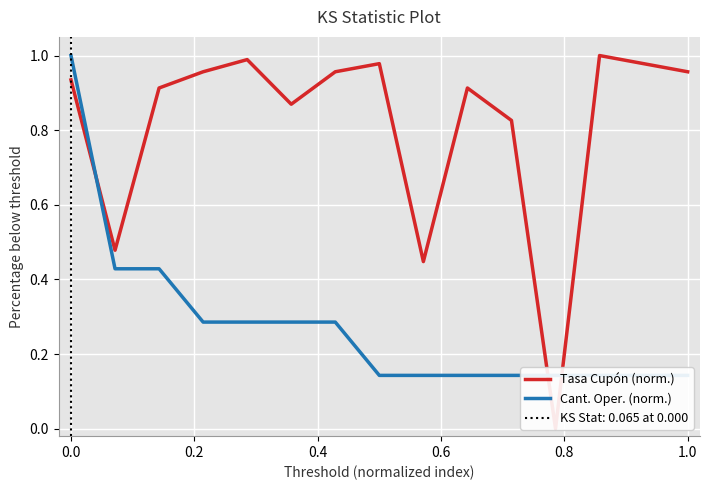

True or false: Tasa Cupón (norm.) has more than 2 interior local peaks.

True